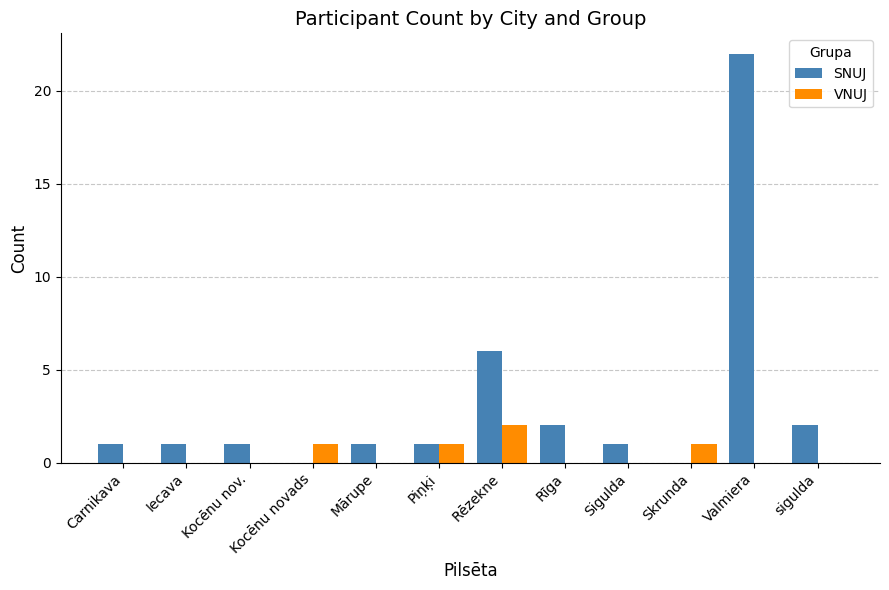

How many VNUJ values are between 0 and 1?

11